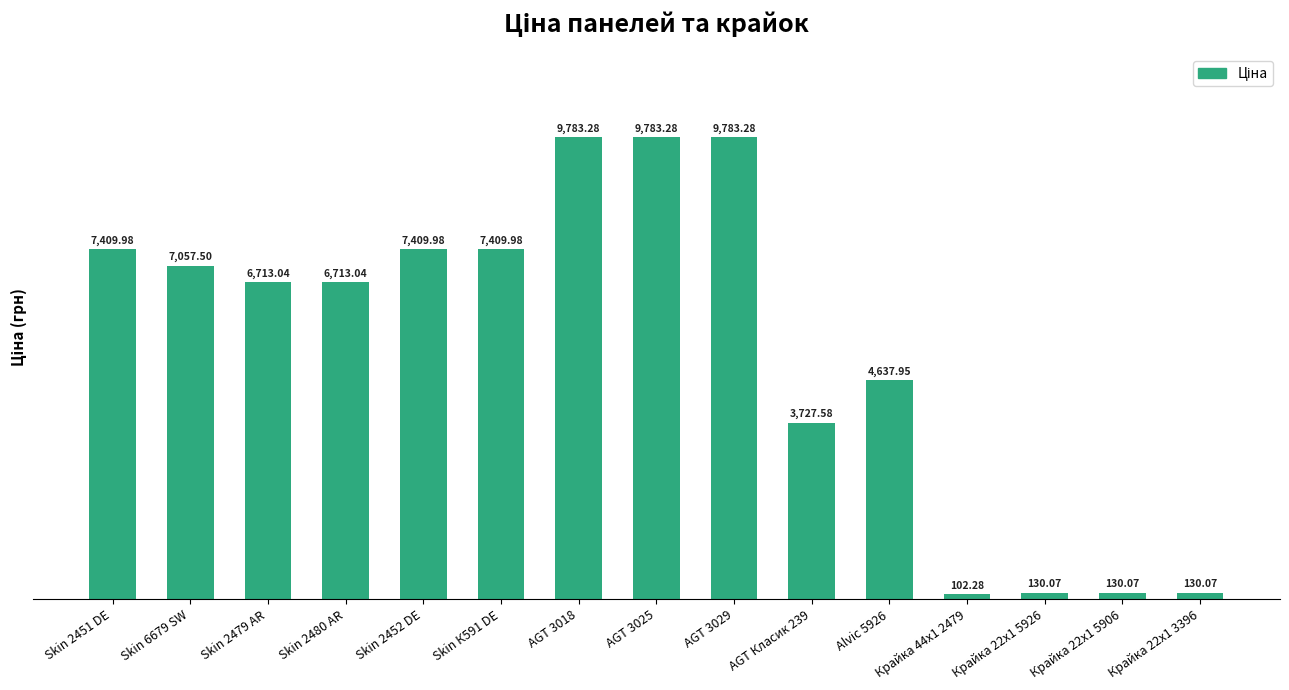

How many categories are shown in the chart?

15